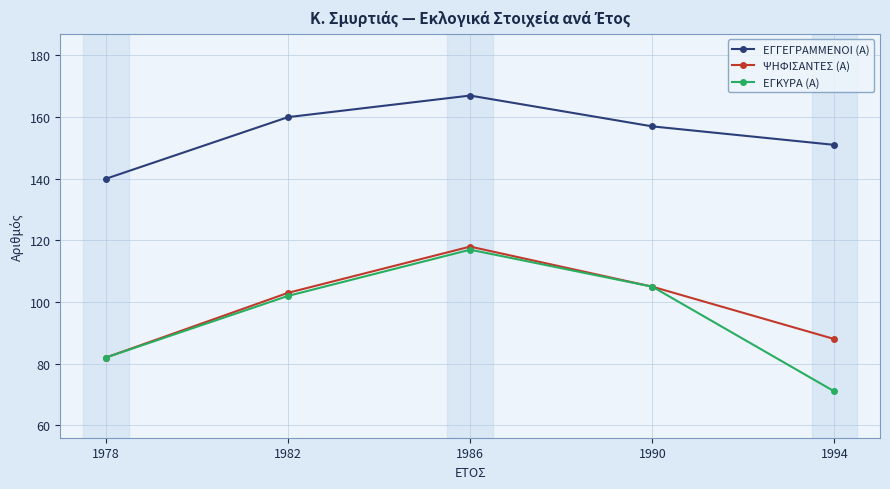

True or false: ΕΓΓΕΓΡΑΜΜΕΝΟΙ (Α) and ΕΓΚΥΡΑ (Α) cross at least once.

False